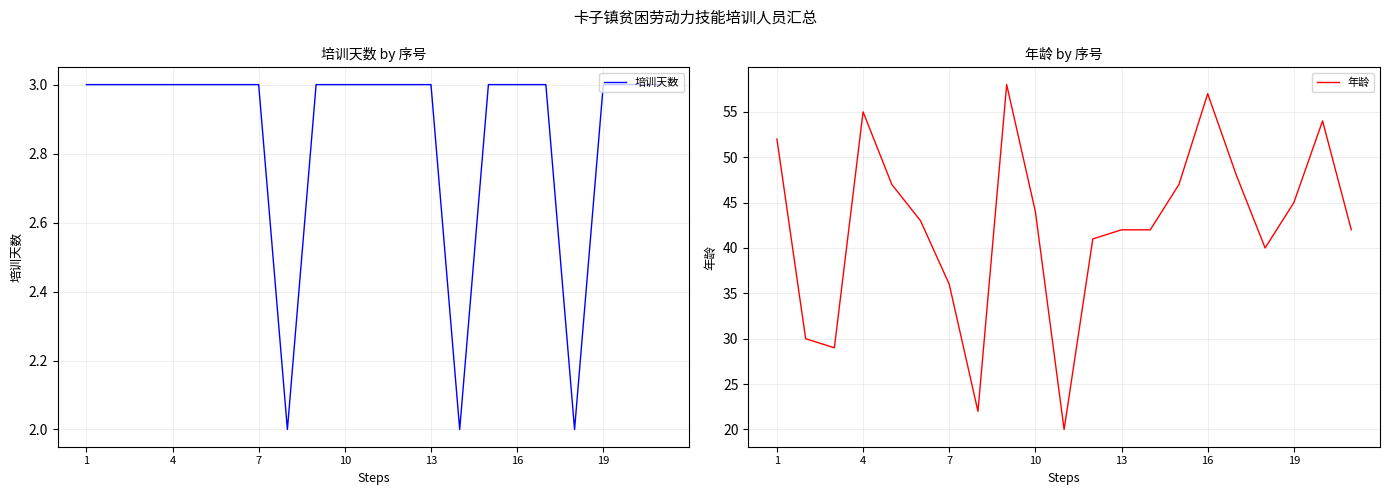

The 年龄 series shows 19 at 1. True or false?

False